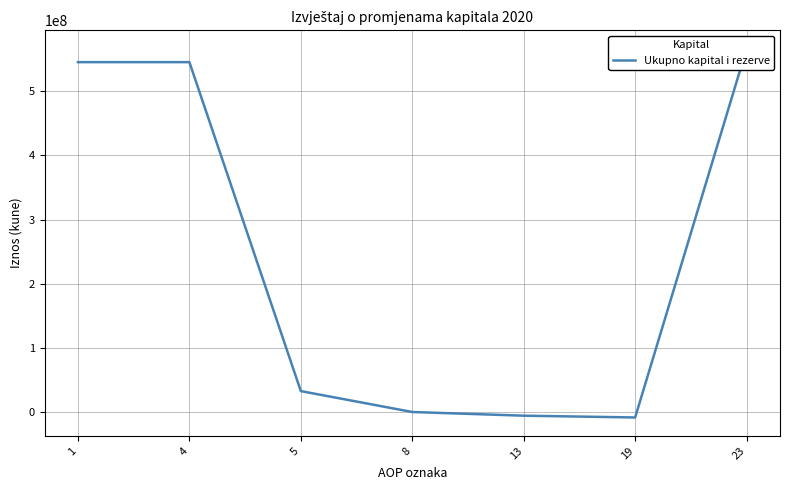

What is the value of the 2nd point from the left?

545279558